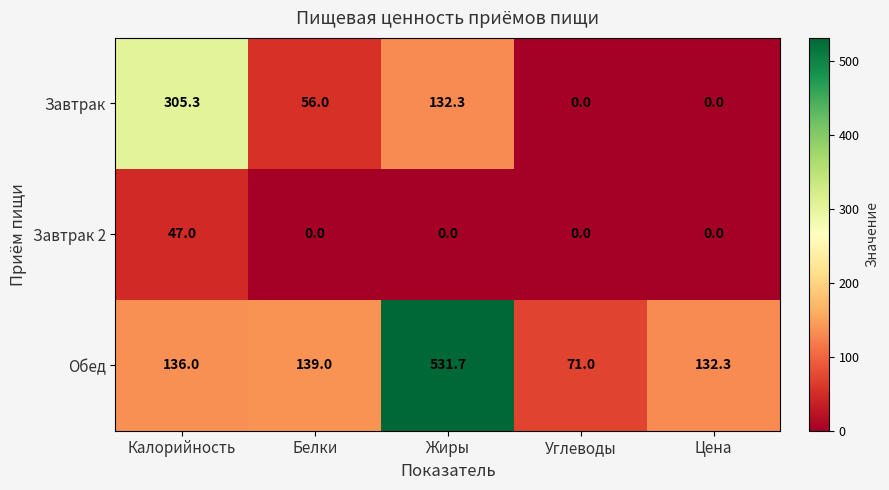

What is the difference between the second highest and minimum values in the Обед series?

68.0